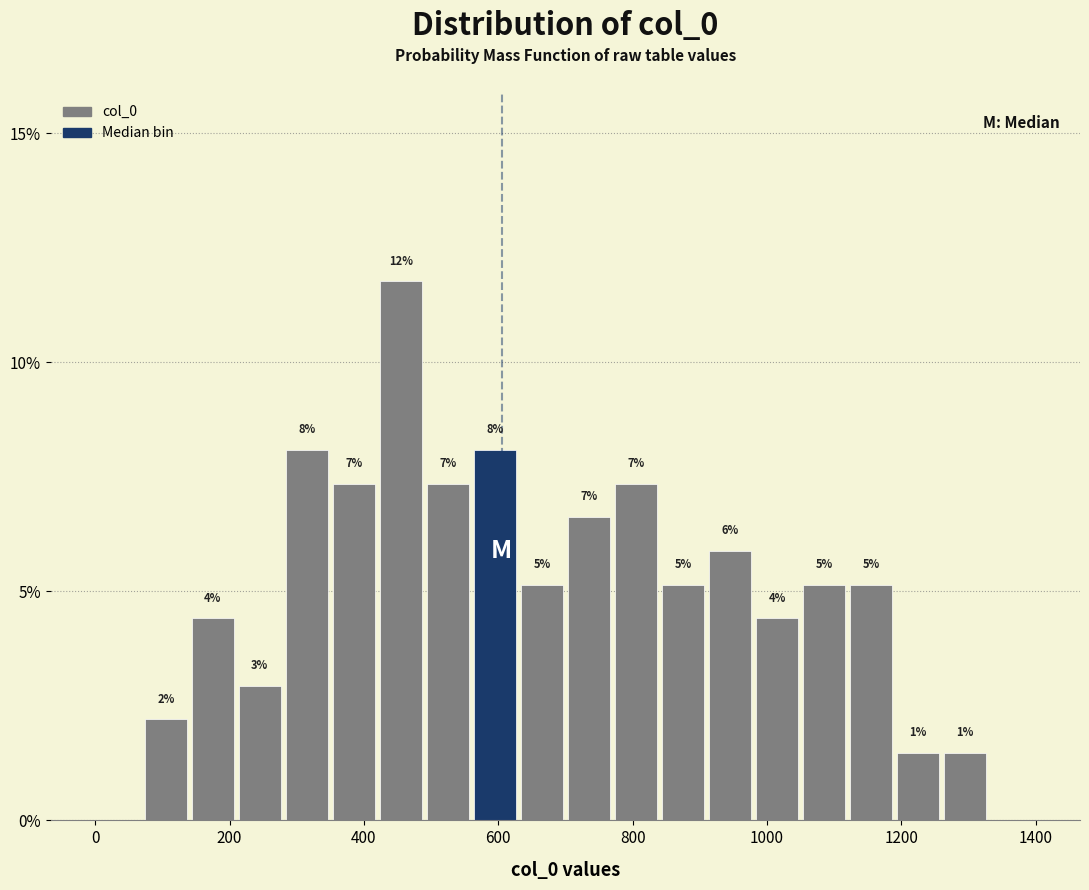

Read against the x-axis, roughly where is the centre of the tallest bar?

460